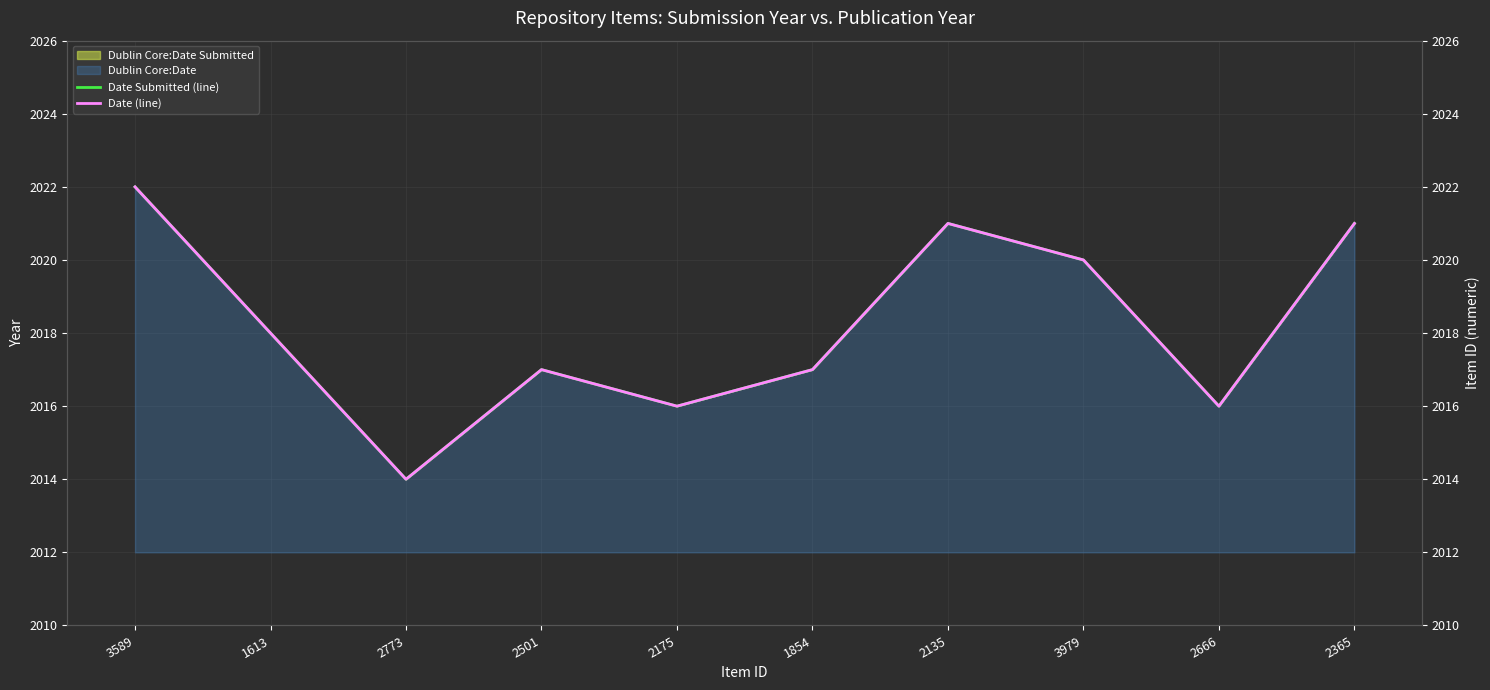

What is the sum of all Date (line) values?

20182